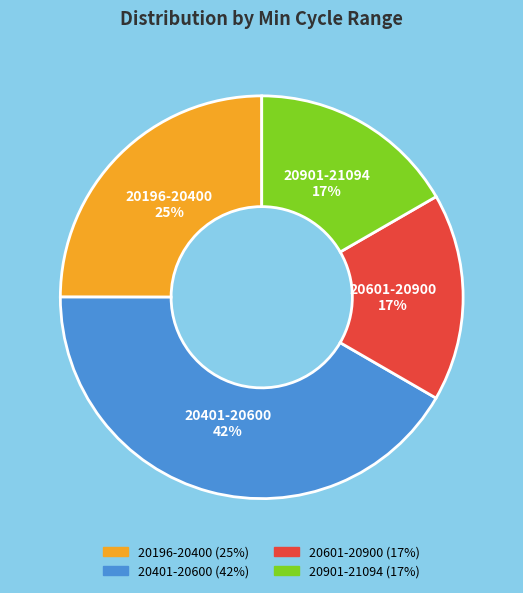

To the nearest percent, what is the average slice percentage?

25%